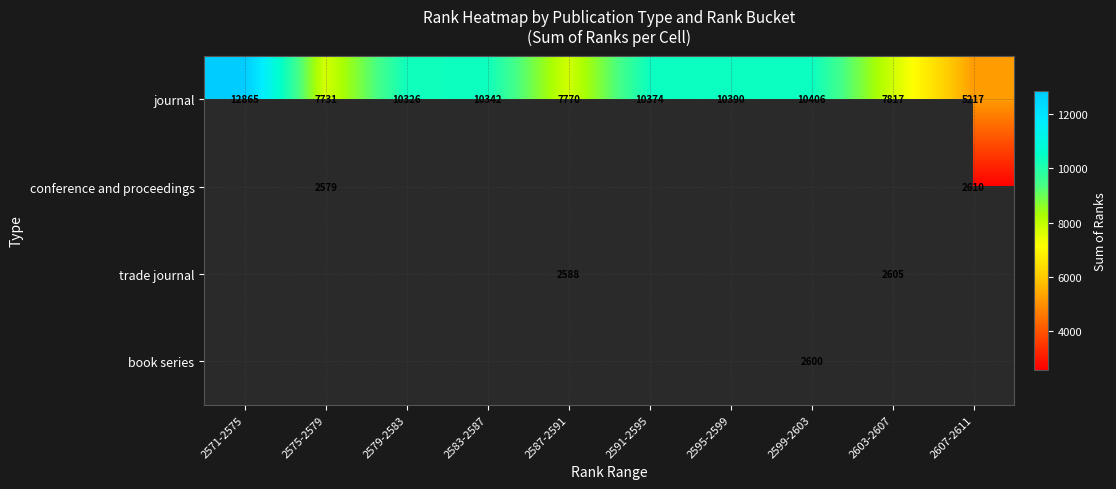

True or false: journal has a value of 7770 at 2587-2591.

True